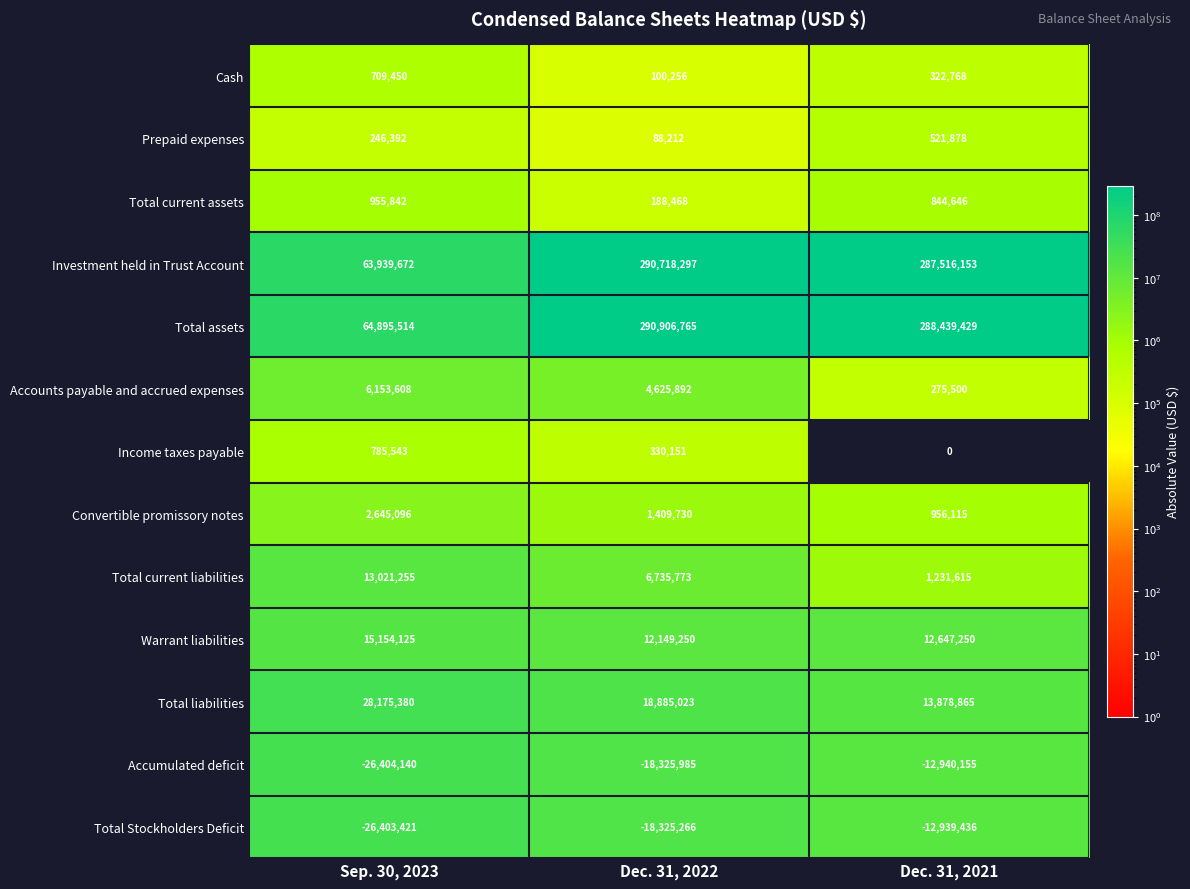

What is the average value of the Total current assets series?

662985